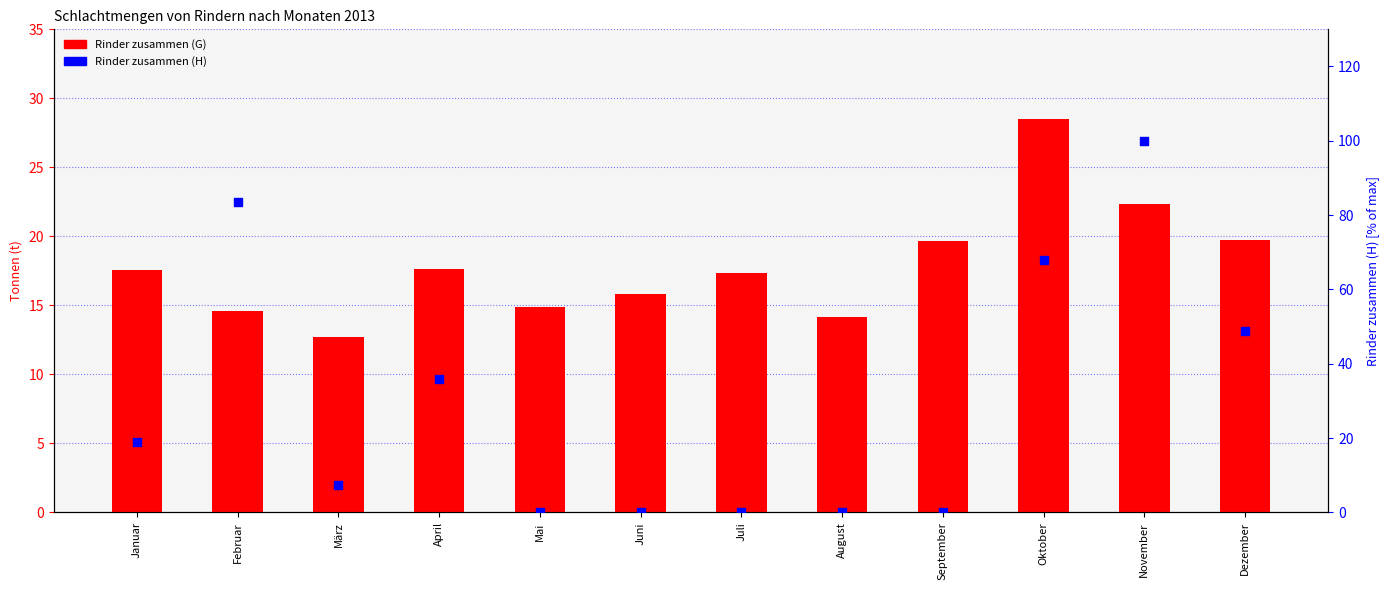

Which series has the widest spread of Y values?

Rinder zusammen (H)